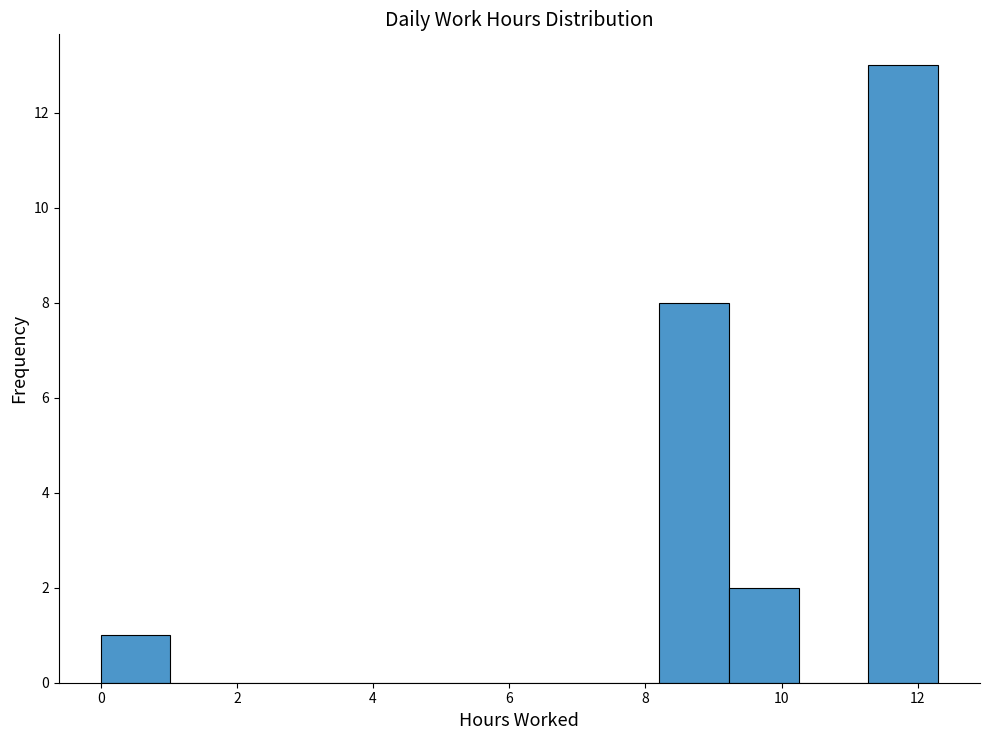

Reading left to right, list every bar in this chart as the range it spans on the x-axis followed by its height. Neither the bar edges nor the heights are printed on the chart, so give them approximately, as read against the axes.

0.0 to 1.0: 1
1.0 to 2.0: 0
2.0 to 3.0: 0
3.0 to 4.2: 0
4.2 to 5.2: 0
5.2 to 6.2: 0
6.2 to 7.2: 0
7.2 to 8.2: 0
8.2 to 9.2: 8
9.2 to 10.2: 2
10.2 to 11.2: 0
11.2 to 12.4: 13